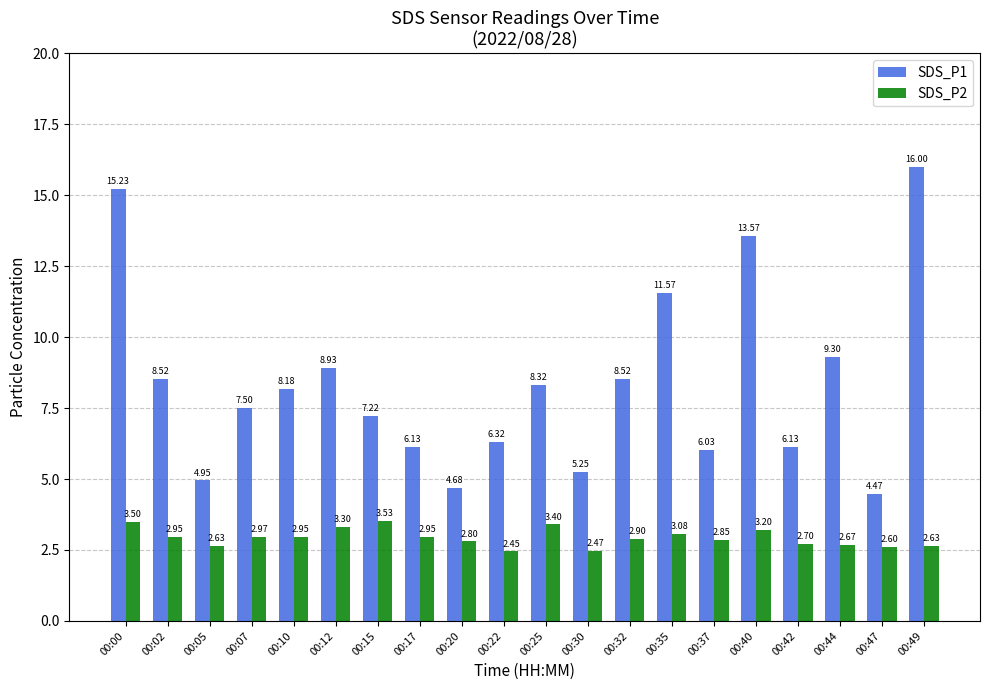

The SDS_P2 series shows 3.4 at 00:25. True or false?

True